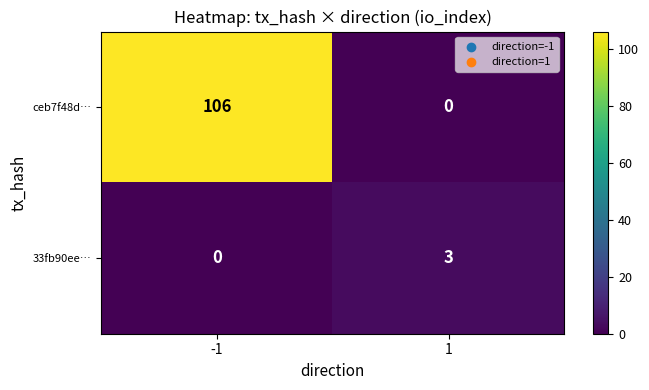

Which series has the largest total across all categories?

ceb7f48d…